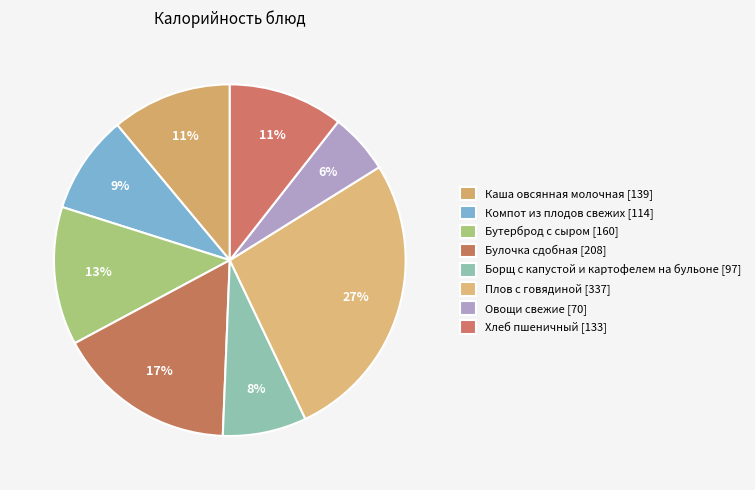

What is the ratio of the value at Бутерброд с сыром to the value at Борщ с капустой и картофелем на бульоне?

1.6